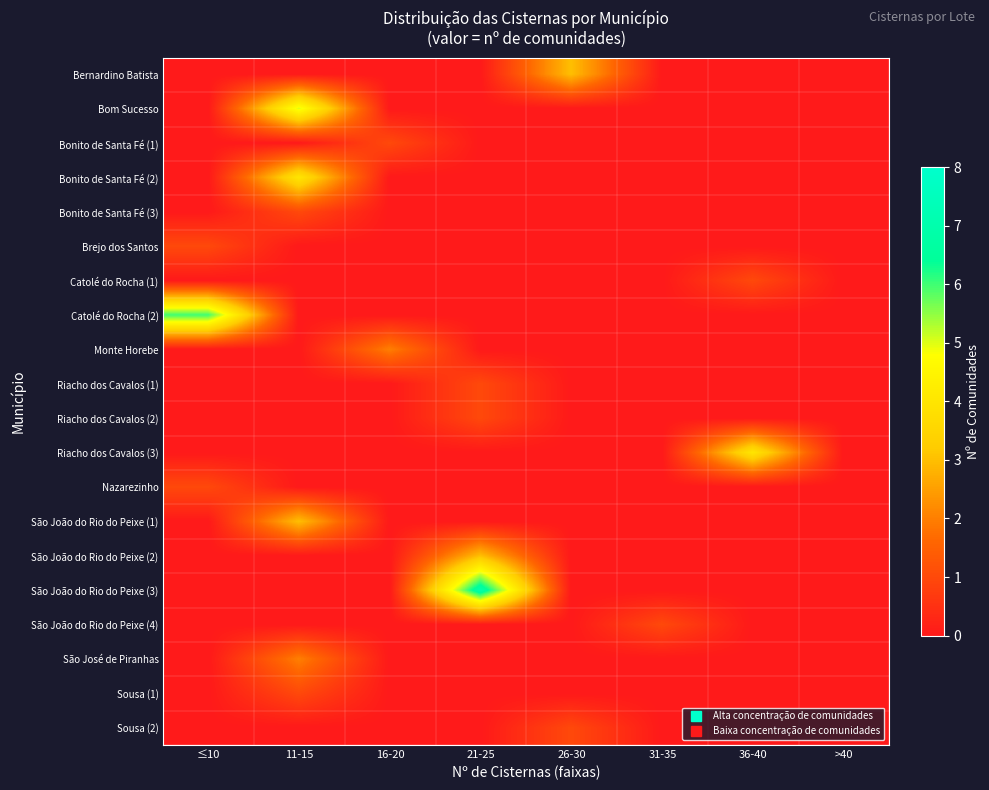

Which series has the largest range (max minus min)?

São João do Rio do Peixe (3)